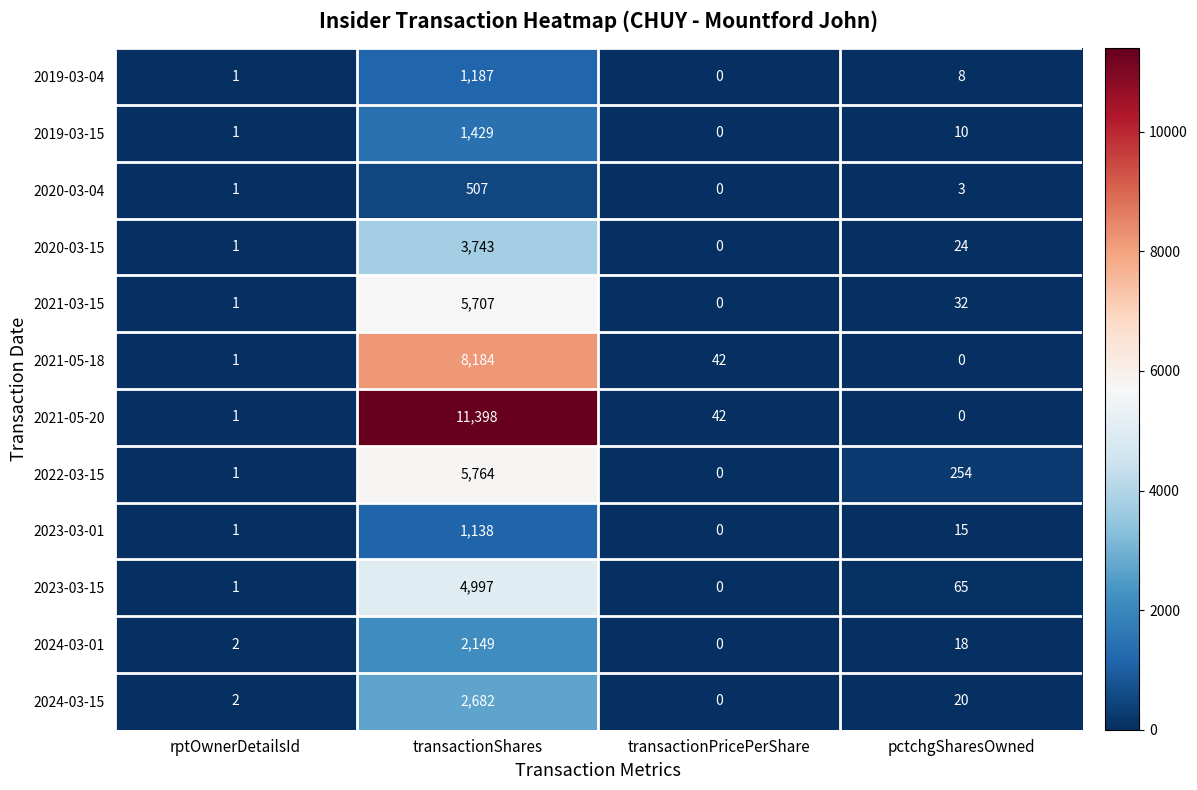

The 2024-03-01 series shows 18 at pctchgSharesOwned. True or false?

True